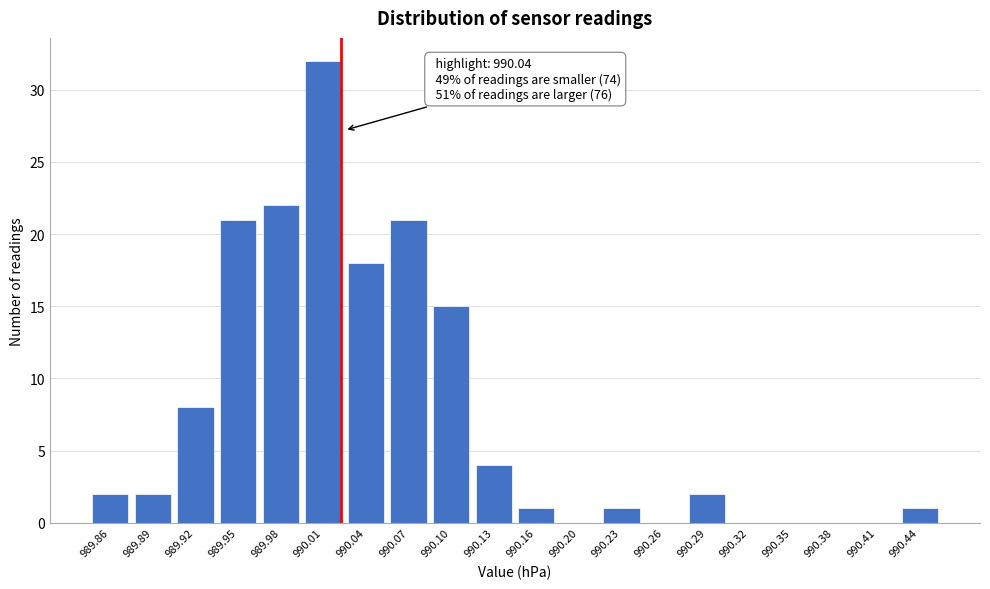

Reading left to right, list all the values displayed in this chart.

989.86=2	989.89=2	989.92=8	989.95=21	989.98=22	990.01=32	990.04=18	990.07=21	990.10=15	990.13=4	990.16=1	990.20=0	990.23=1	990.26=0	990.29=2	990.32=0	990.35=0	990.38=0	990.41=0	990.44=1